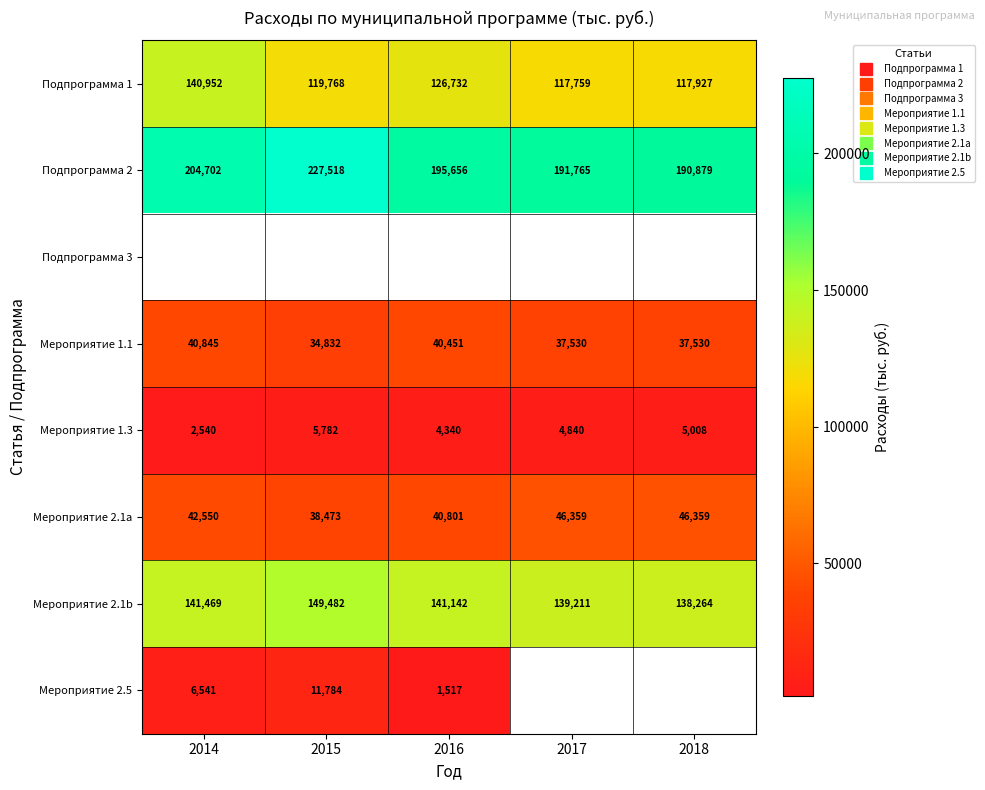

What is the spread (max minus min) of values at 2014?

202162.4